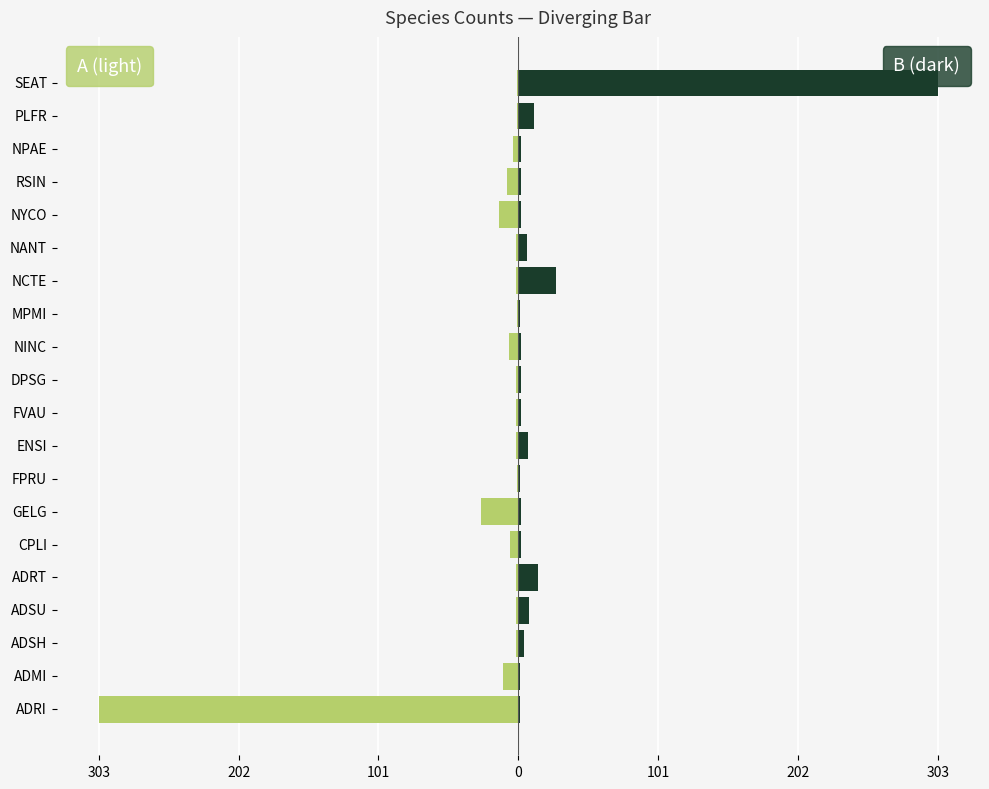

What is the difference between the second highest and minimum values in the Right series?

26